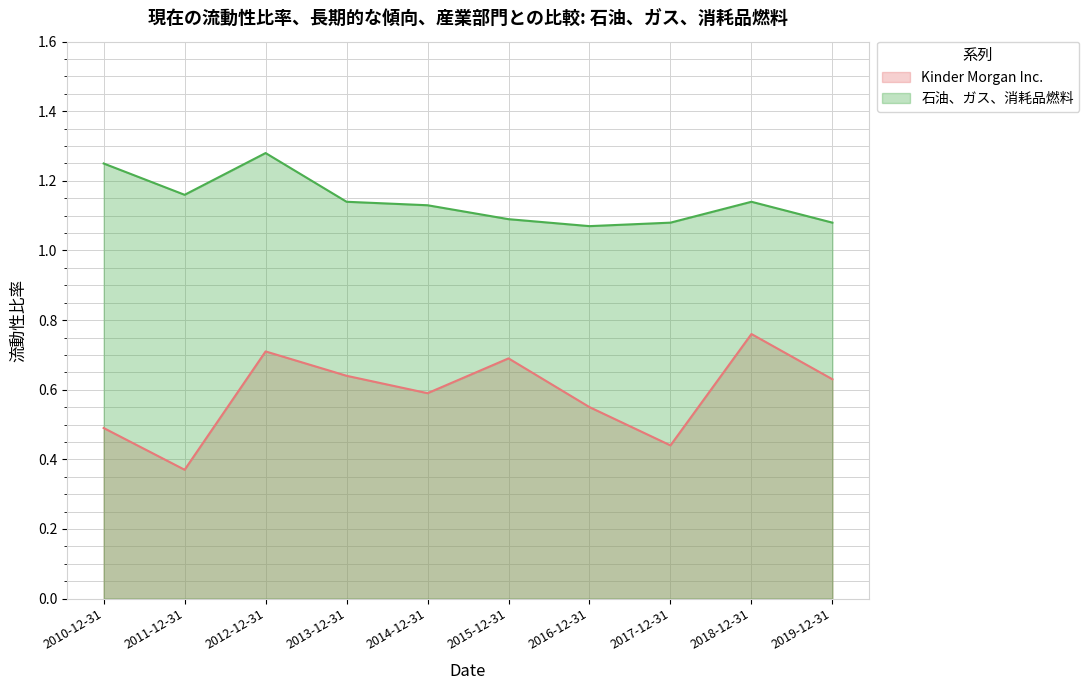

The value of 石油、ガス、消耗品燃料 at 2019-12-31 is 1.1. True or false?

True